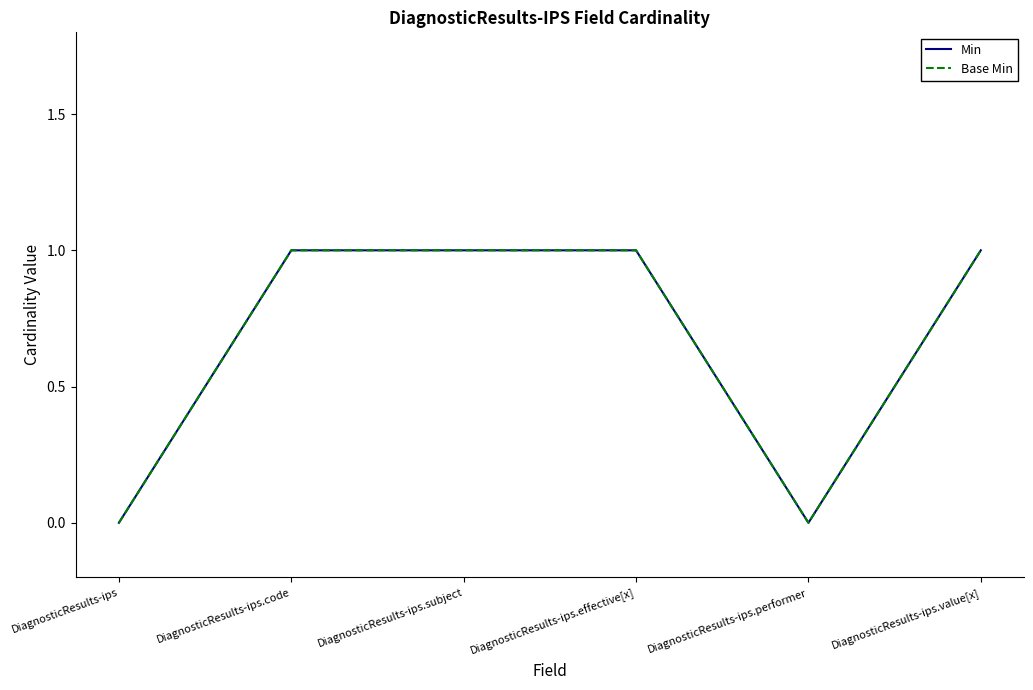

True or false: Base Min has a value of 0 at DiagnosticResults-ips.performer.

True